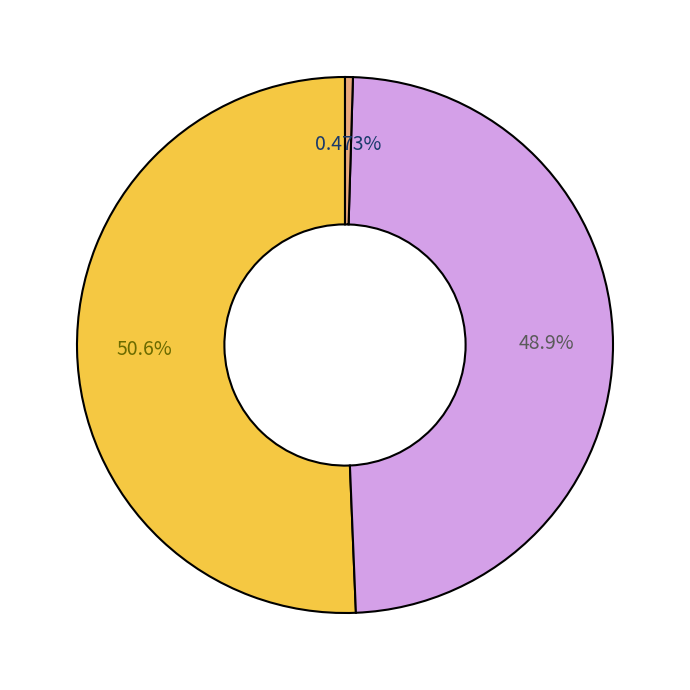

Which slice is the smallest?

All Others